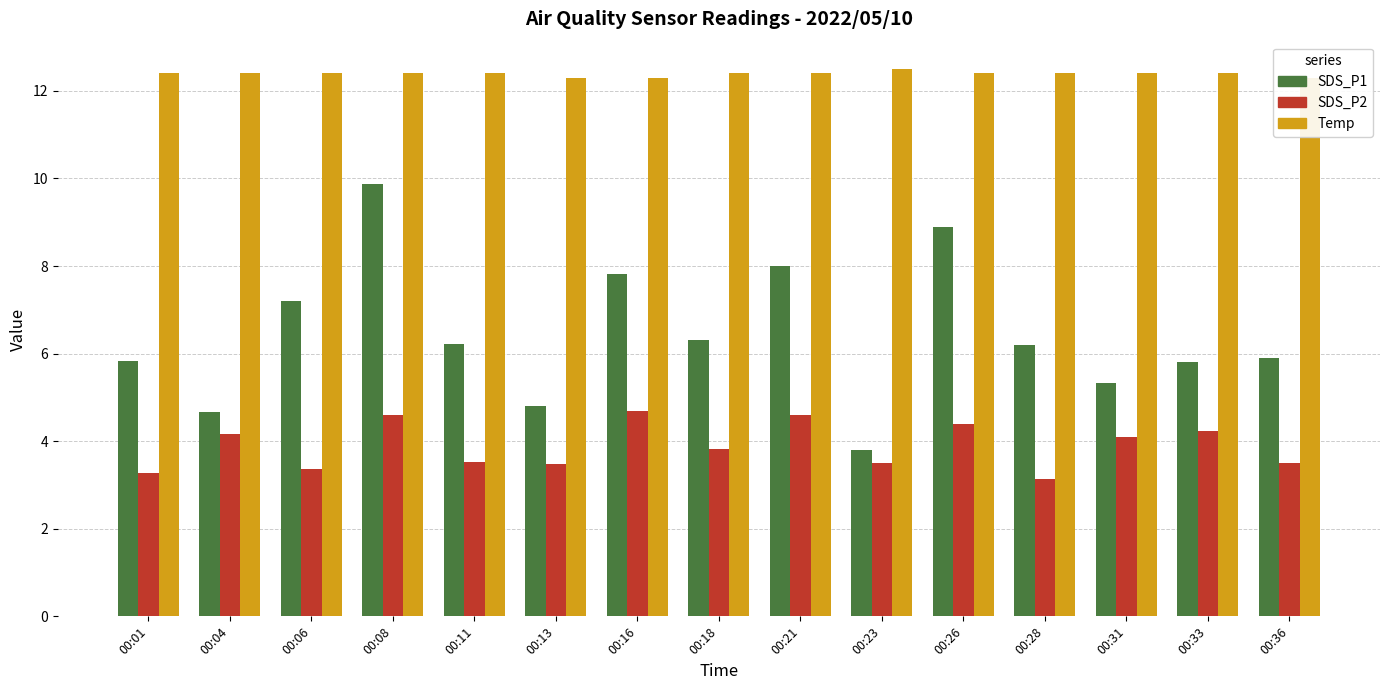

How many bars are there in total?

45